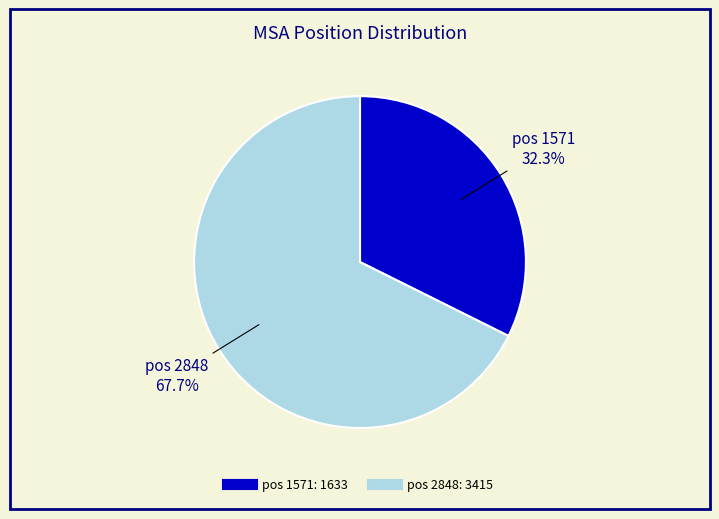

Does any single category account for the majority?

Yes